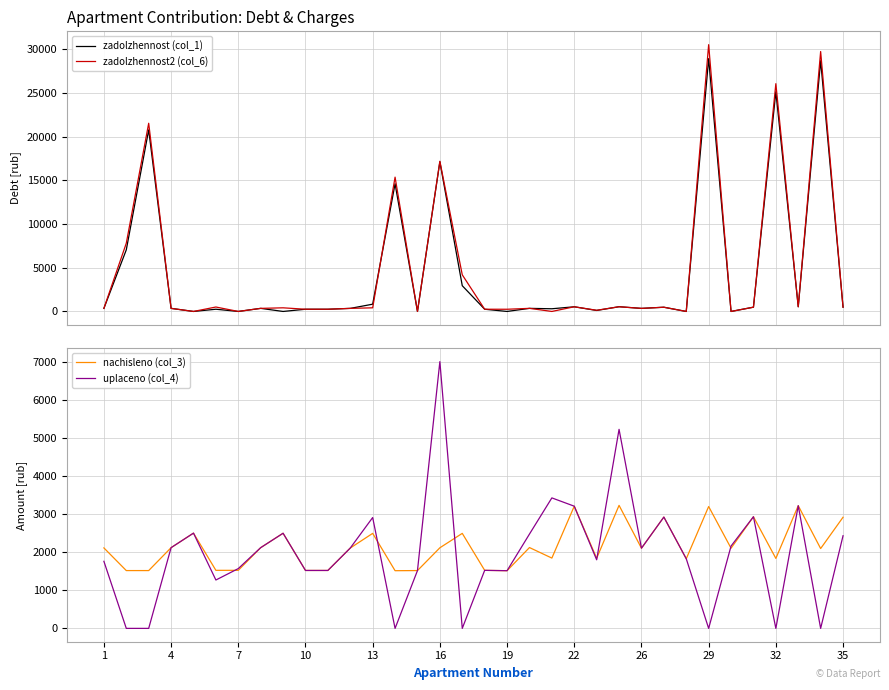

What is the maximum value for zadolzhennost (col_1)?

28933.7